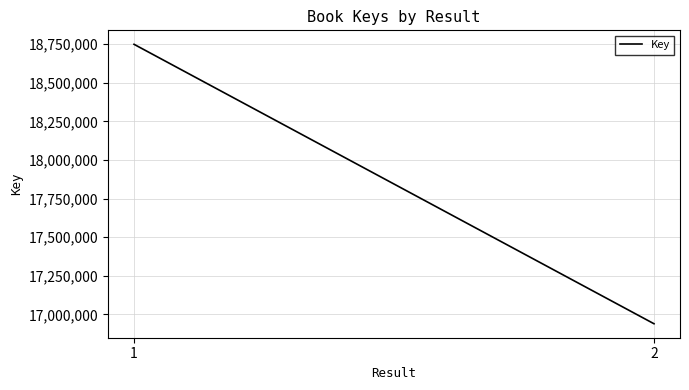

Approximately how many times larger is the value at 1 compared to 2?

1.1